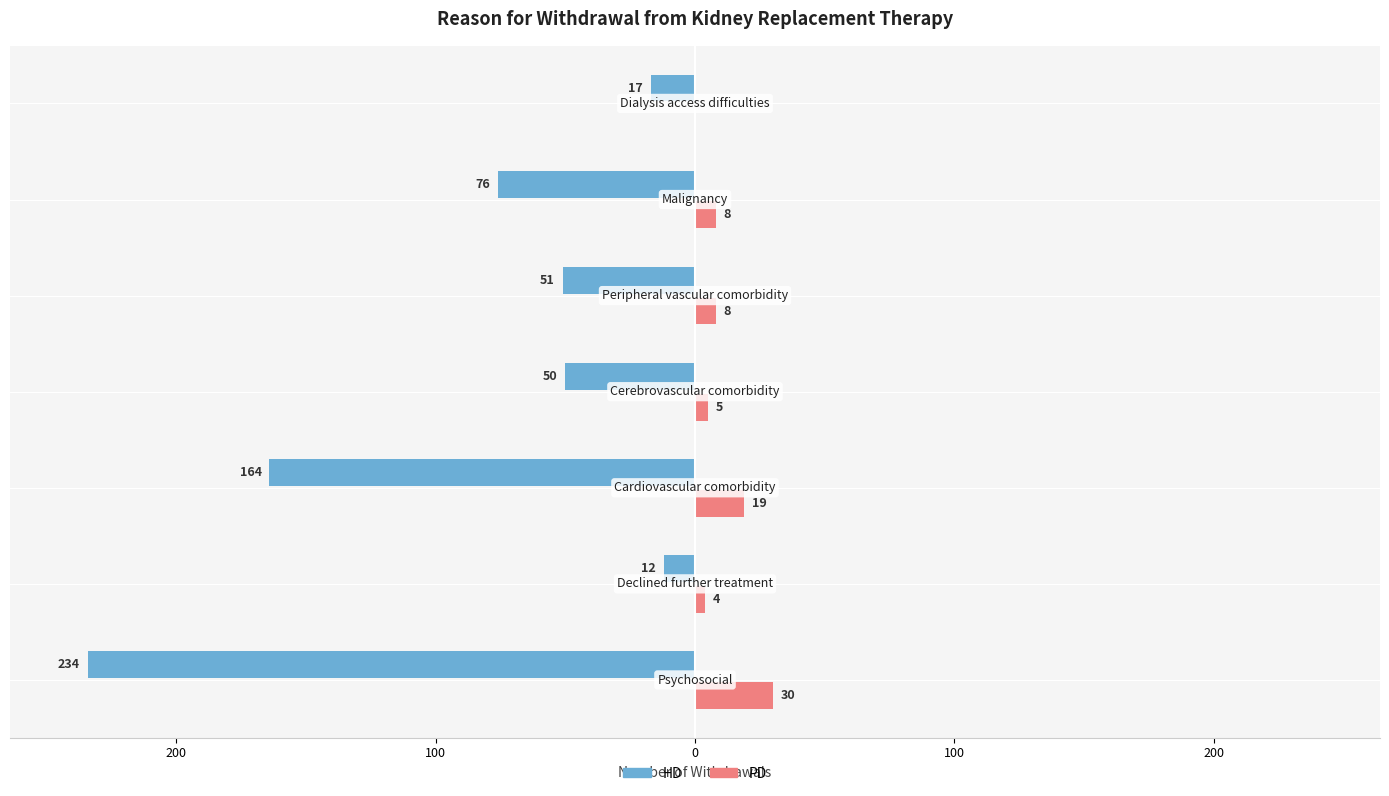

What is the value of the PD bar at the 2nd from the left?

4